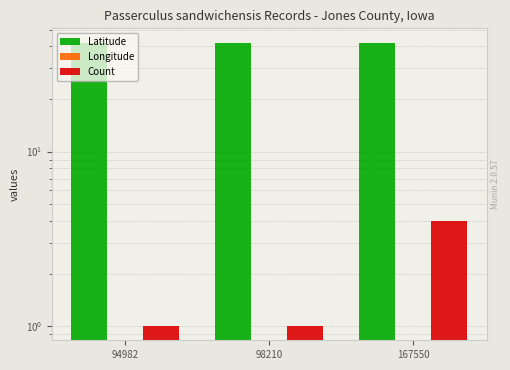

Rank the series by their maximum value, from highest to lowest.

Latitude, Count, Longitude